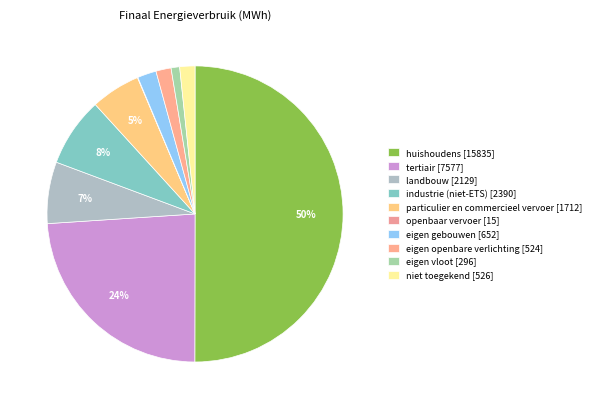

Does huishoudens account for over 50% of the chart?

Yes